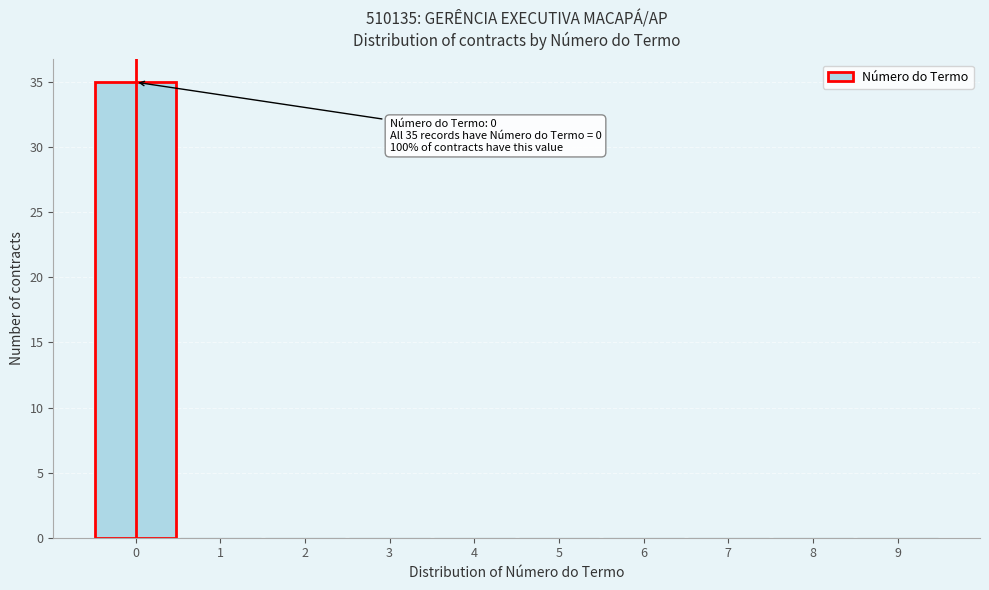

Over which range of the x-axis is the bar tallest?

-0.5 to 0.5